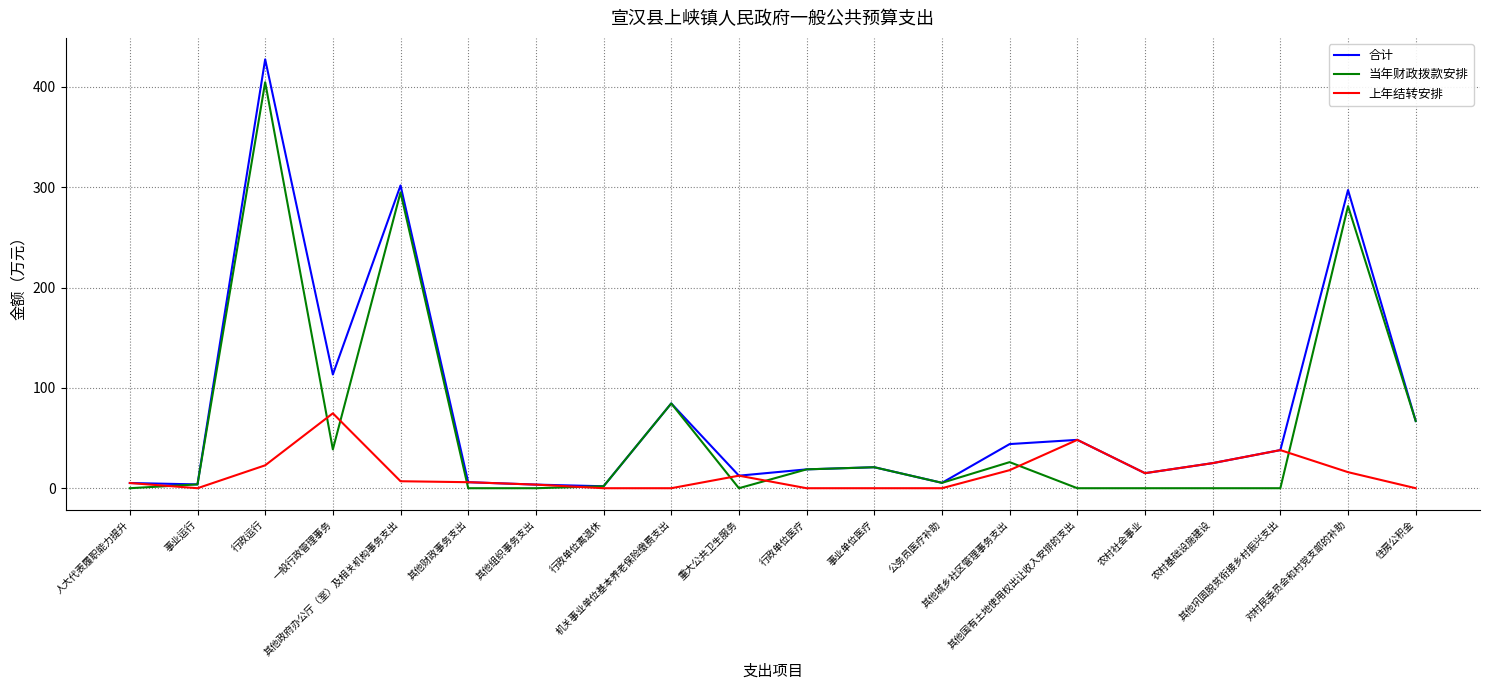

List the series in order of their peak value, highest first.

合计, 当年财政拨款安排, 上年结转安排